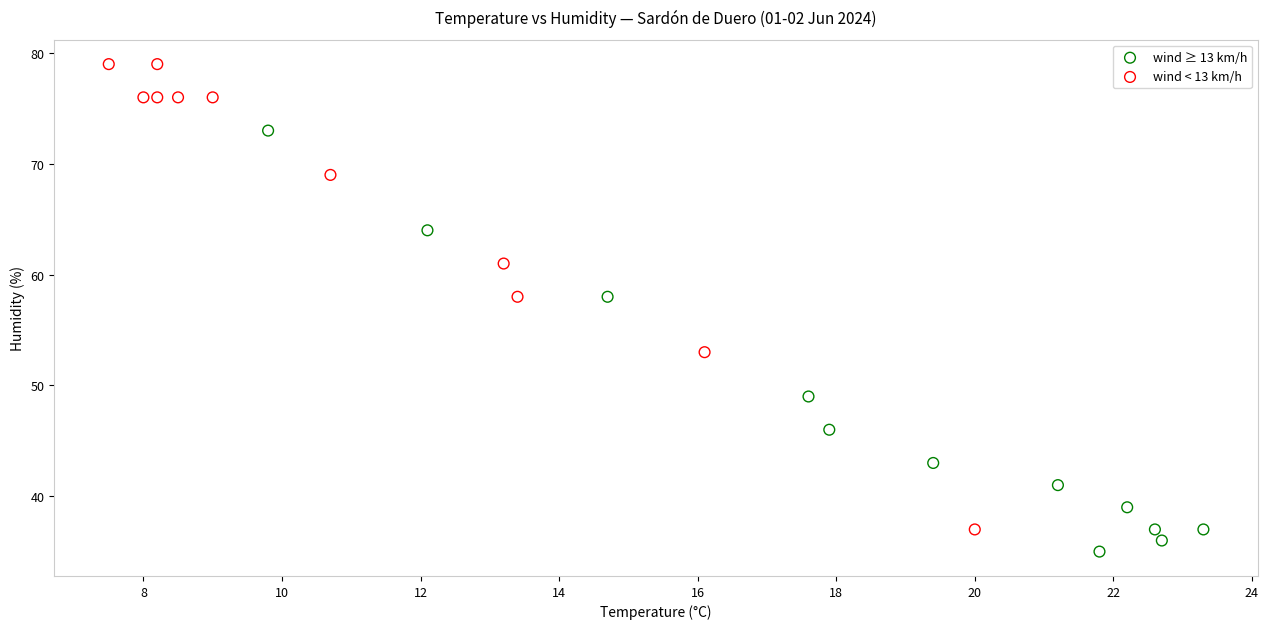

Which series has the widest spread of Y values?

wind < 13 km/h